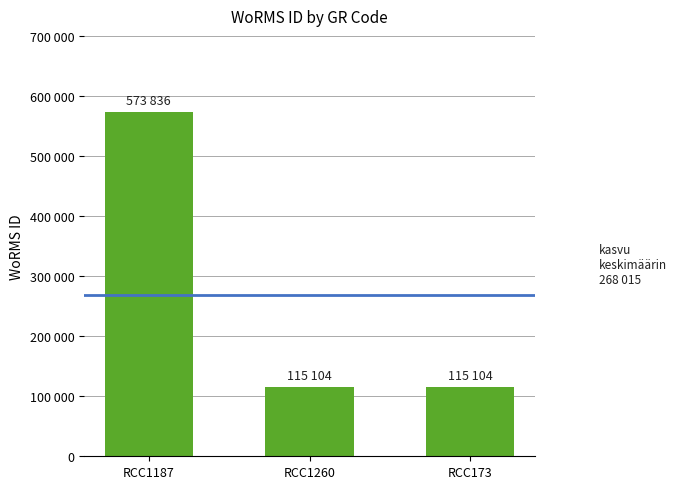

Does the chart contain any negative values?

No